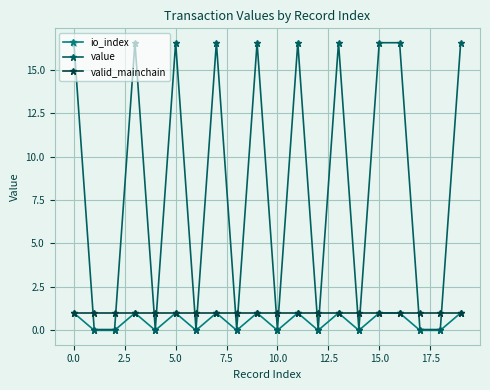

Which series has the largest total across all categories?

value